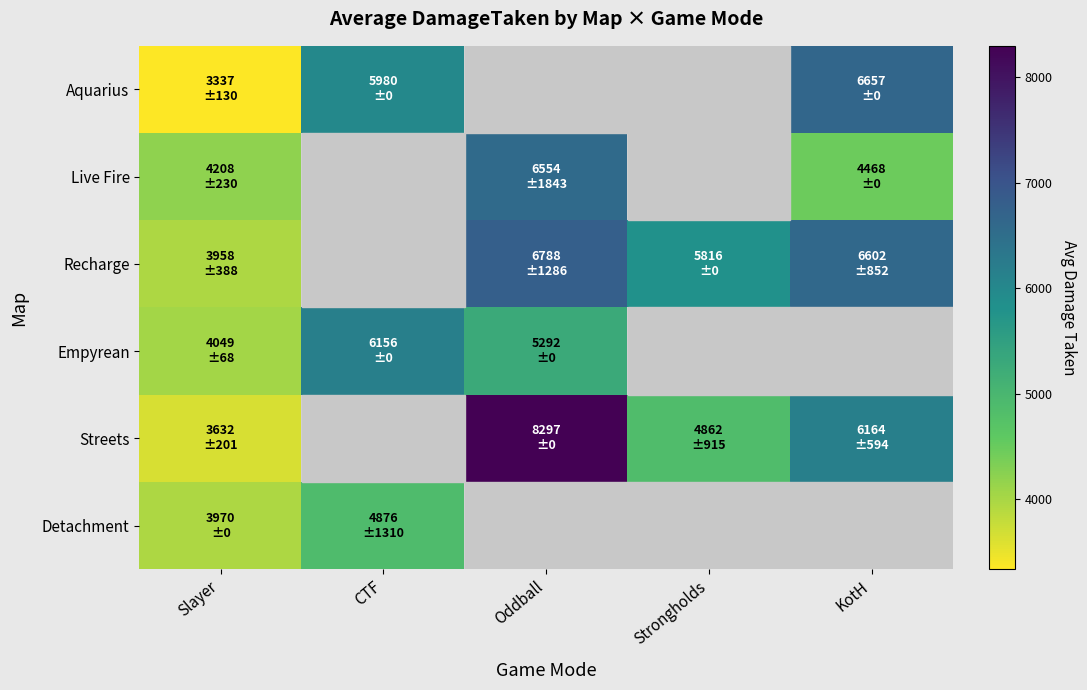

Read the Streets value at Oddball.

8297.0